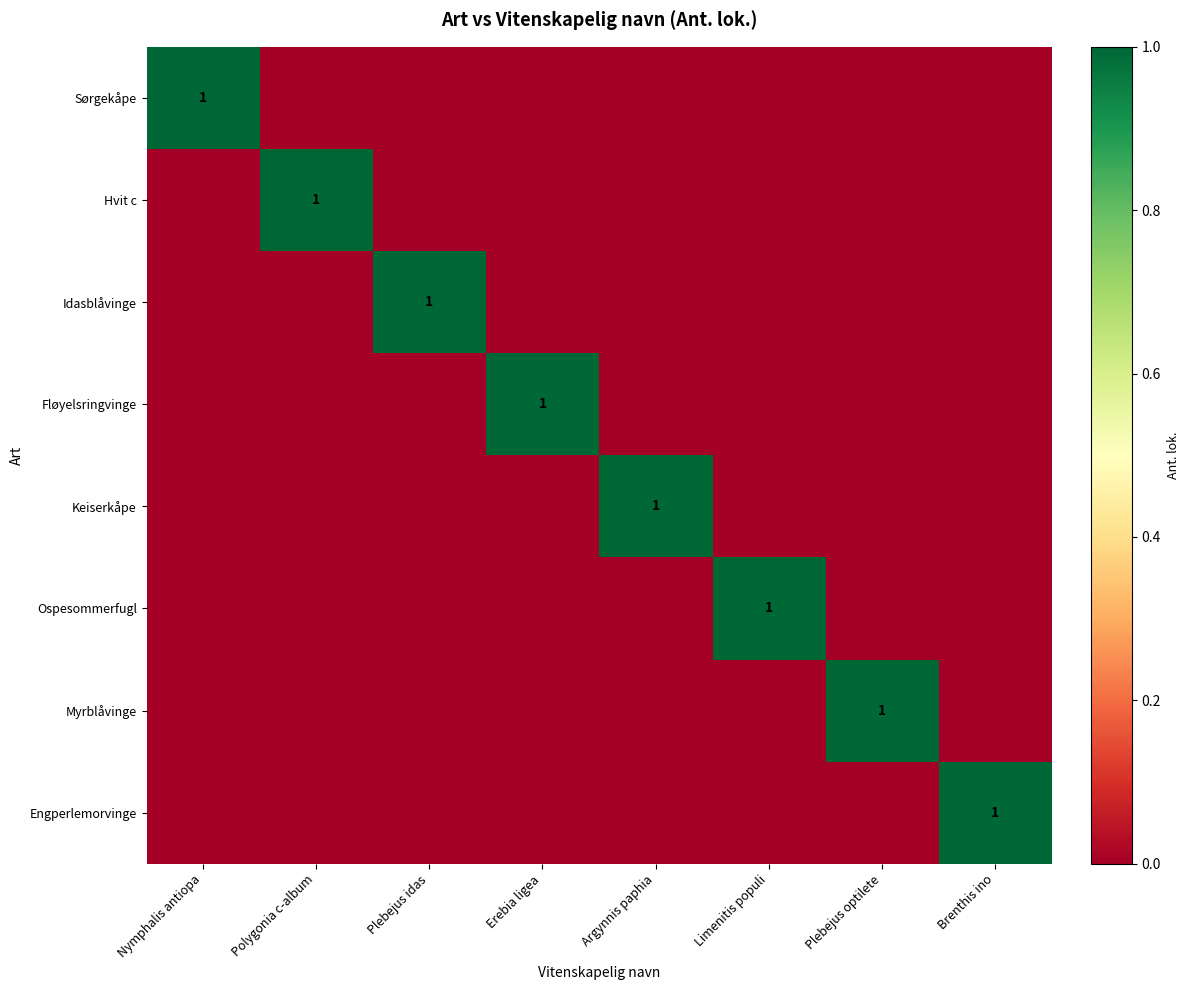

The value of Idasblåvinge at Plebejus idas is 2. True or false?

False